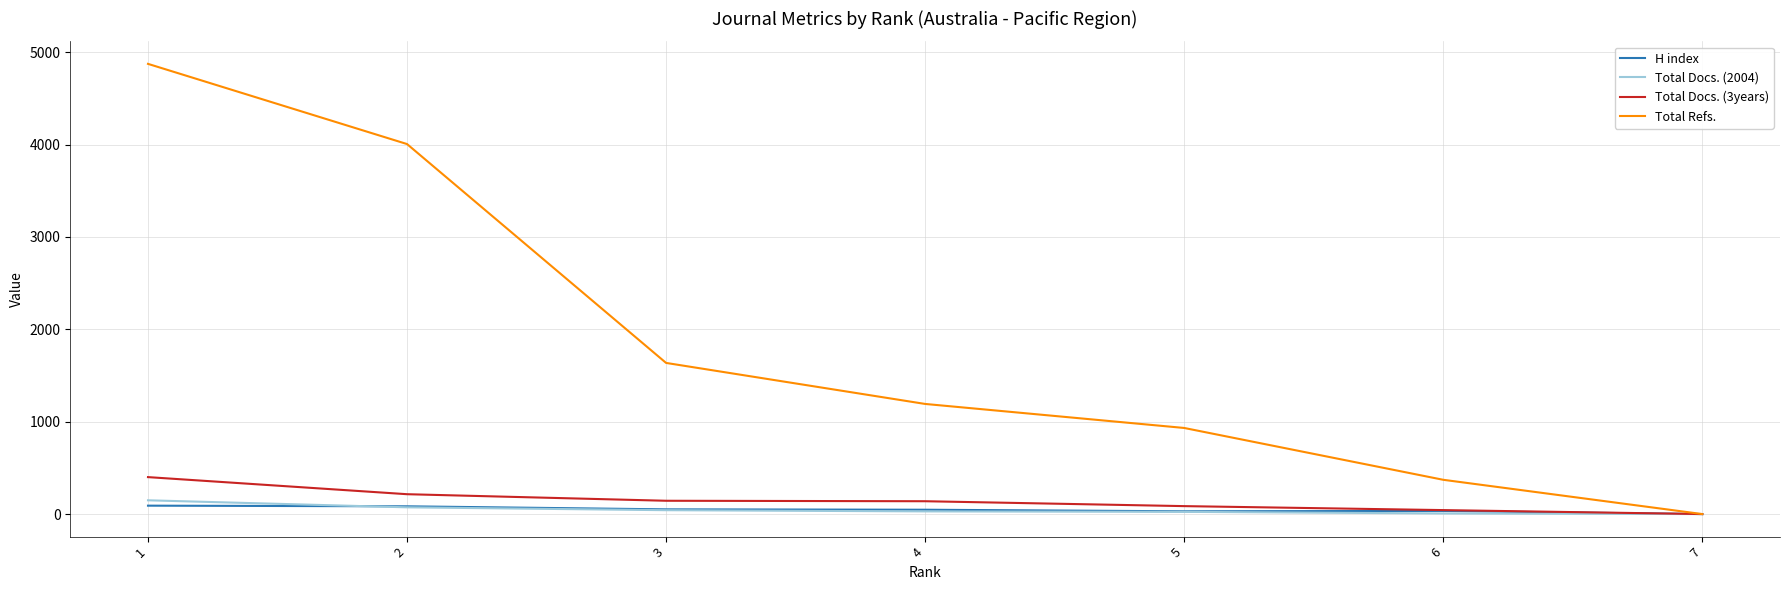

Which series has the largest range (max minus min)?

Total Refs.